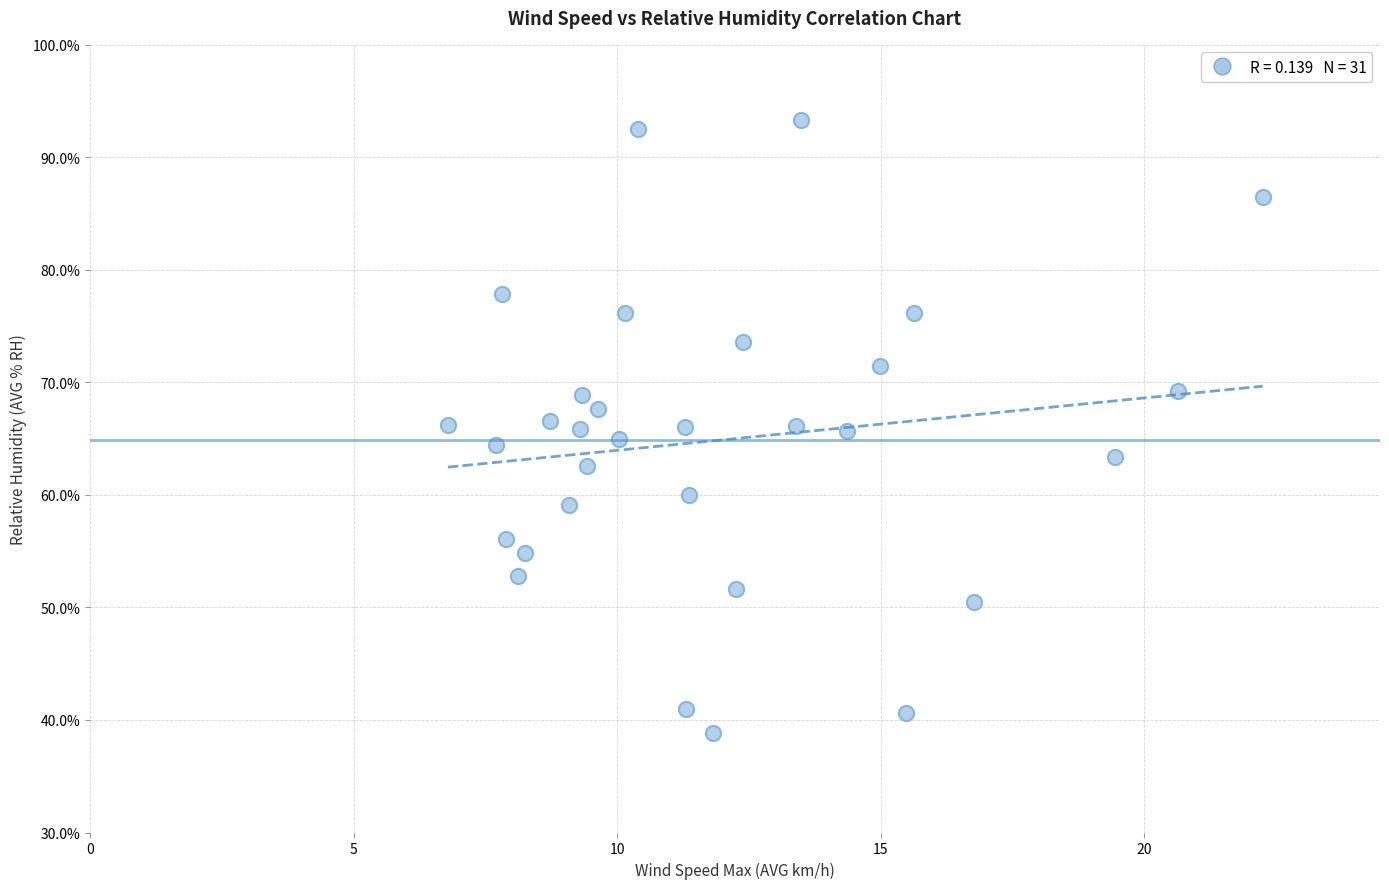

What is the range of X values (max minus min)?

15.5